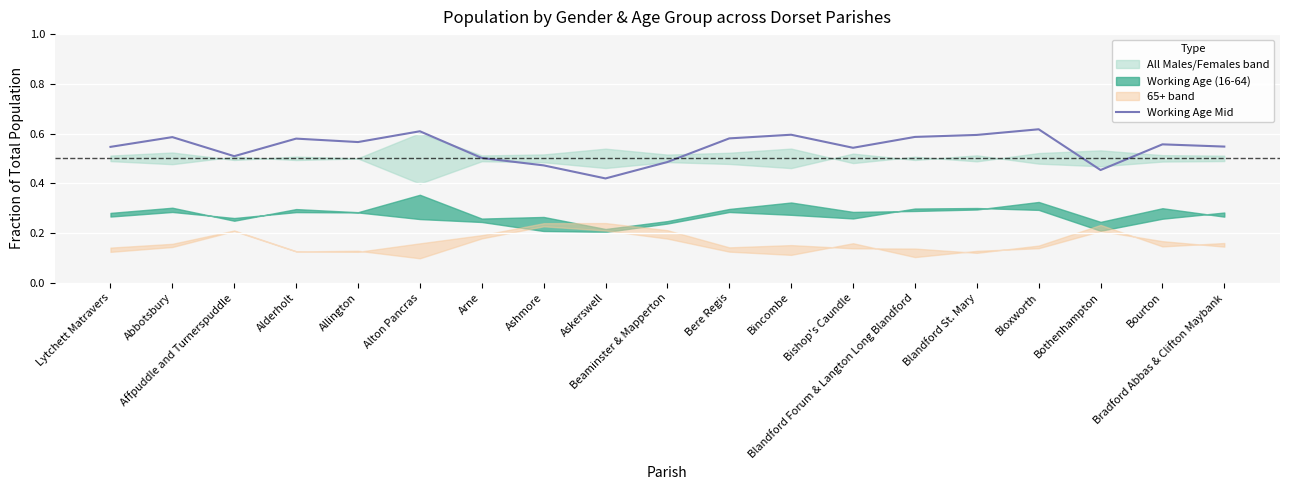

Which has a higher value, Bishop's Caundle or Blandford Forum & Langton Long Blandford?

Blandford Forum & Langton Long Blandford